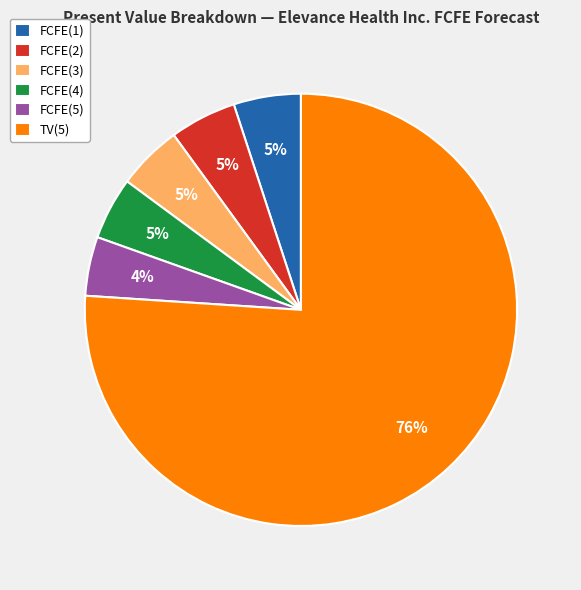

What is the largest slice in the pie chart?

TV(5)